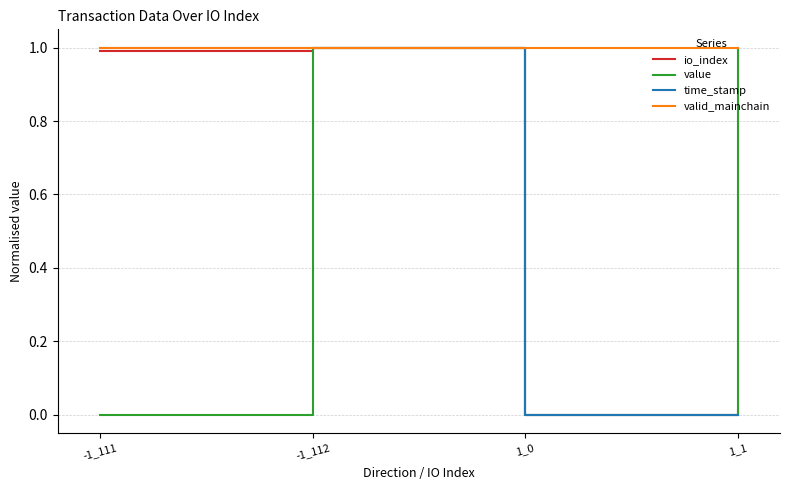

The value of time_stamp at 1_0 is -0.4. True or false?

False